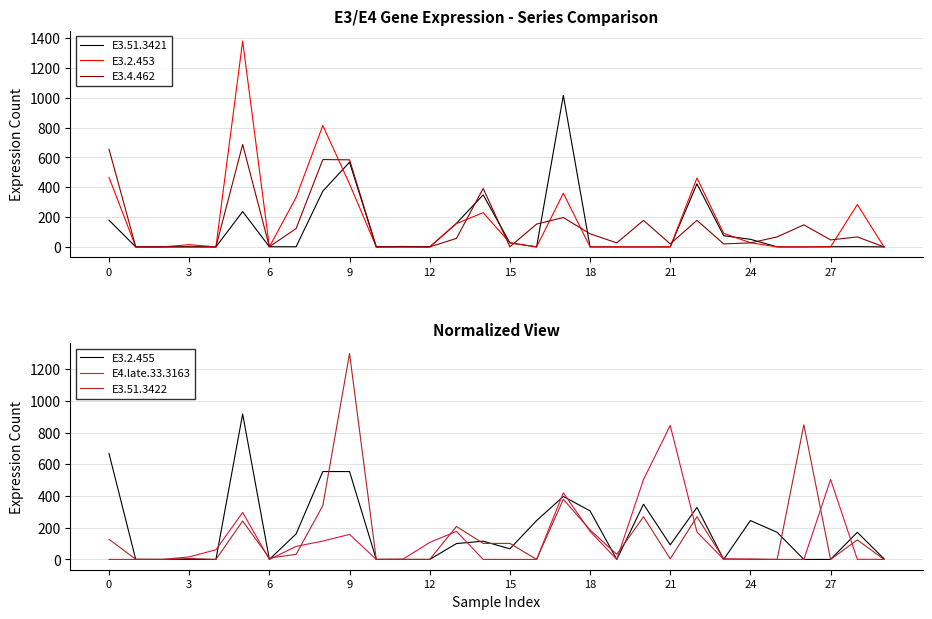

What is the value of the E3.51.3421 point at the 29th from the left?

2